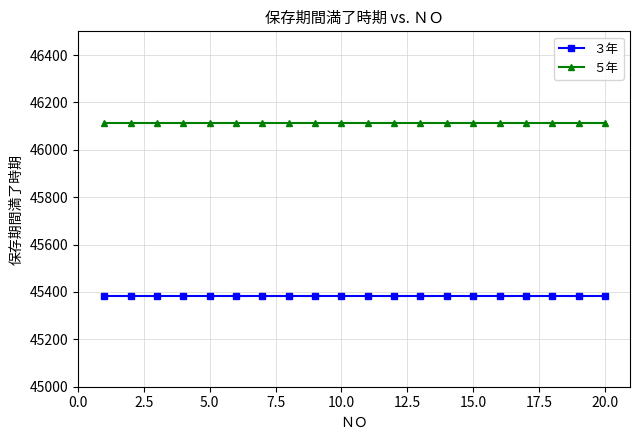

Does the chart have visible grid lines?

Yes